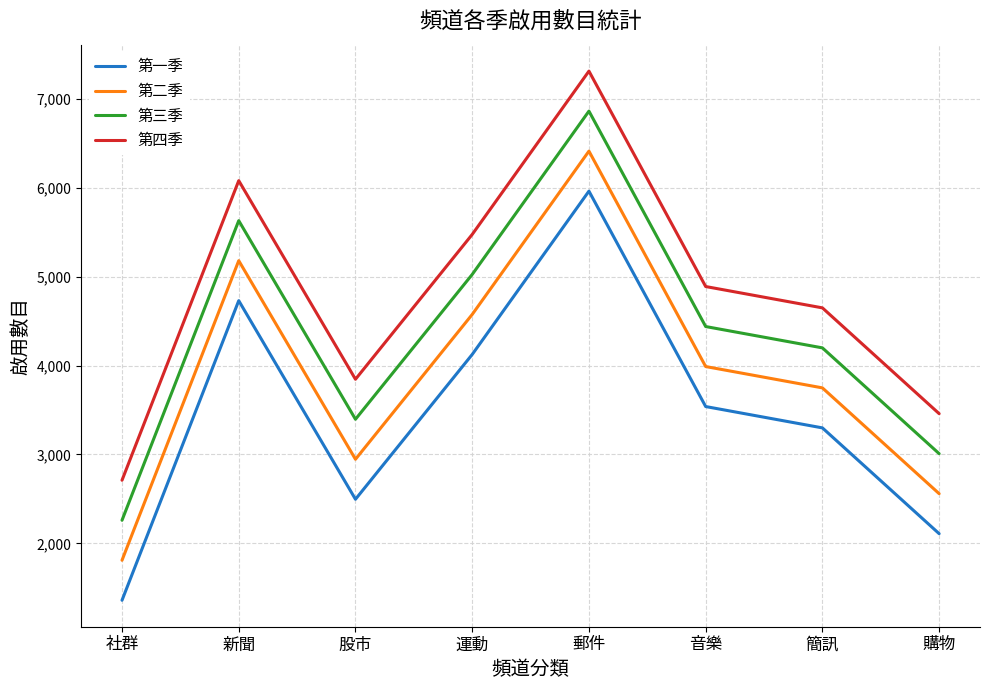

How many lines are shown in the chart?

4